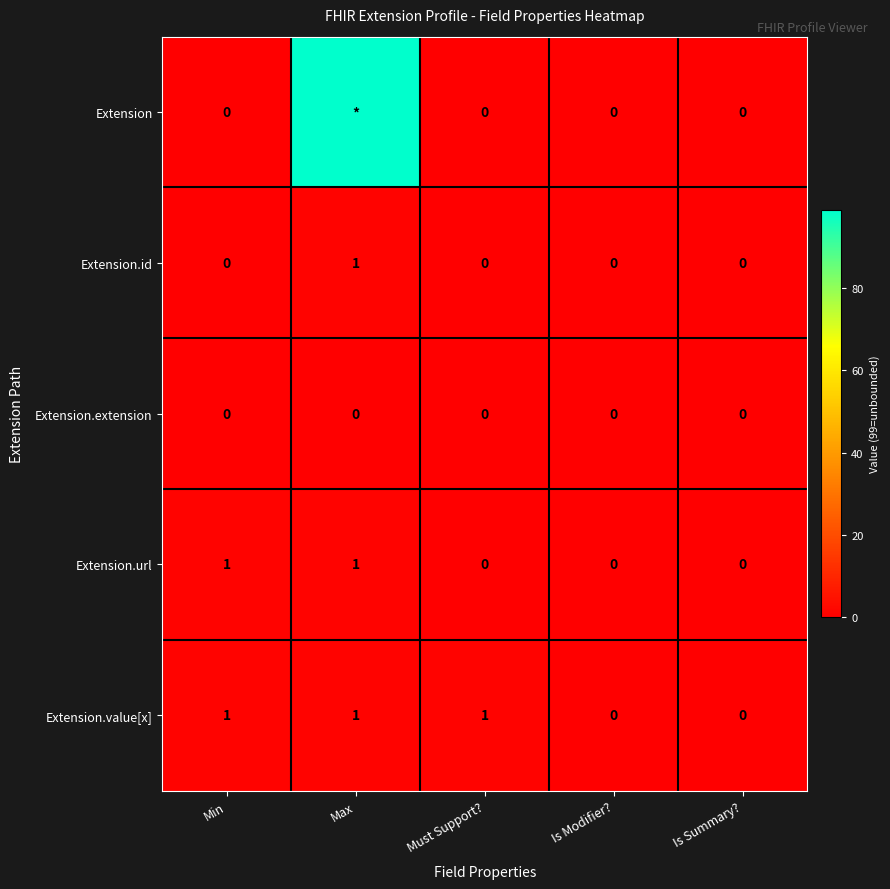

Is it true that Extension.value[x] equals 0 at Is Summary??

True